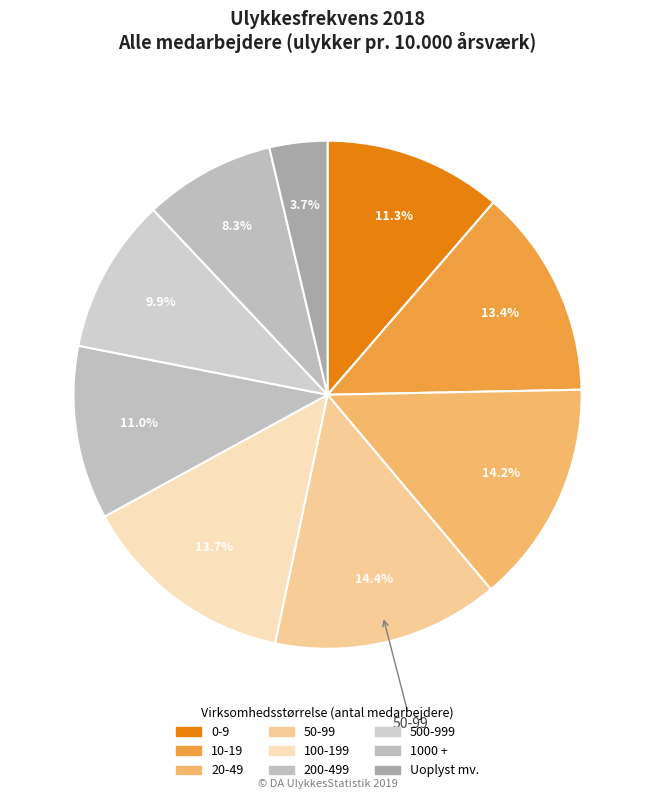

How many slices are in this pie chart?

9